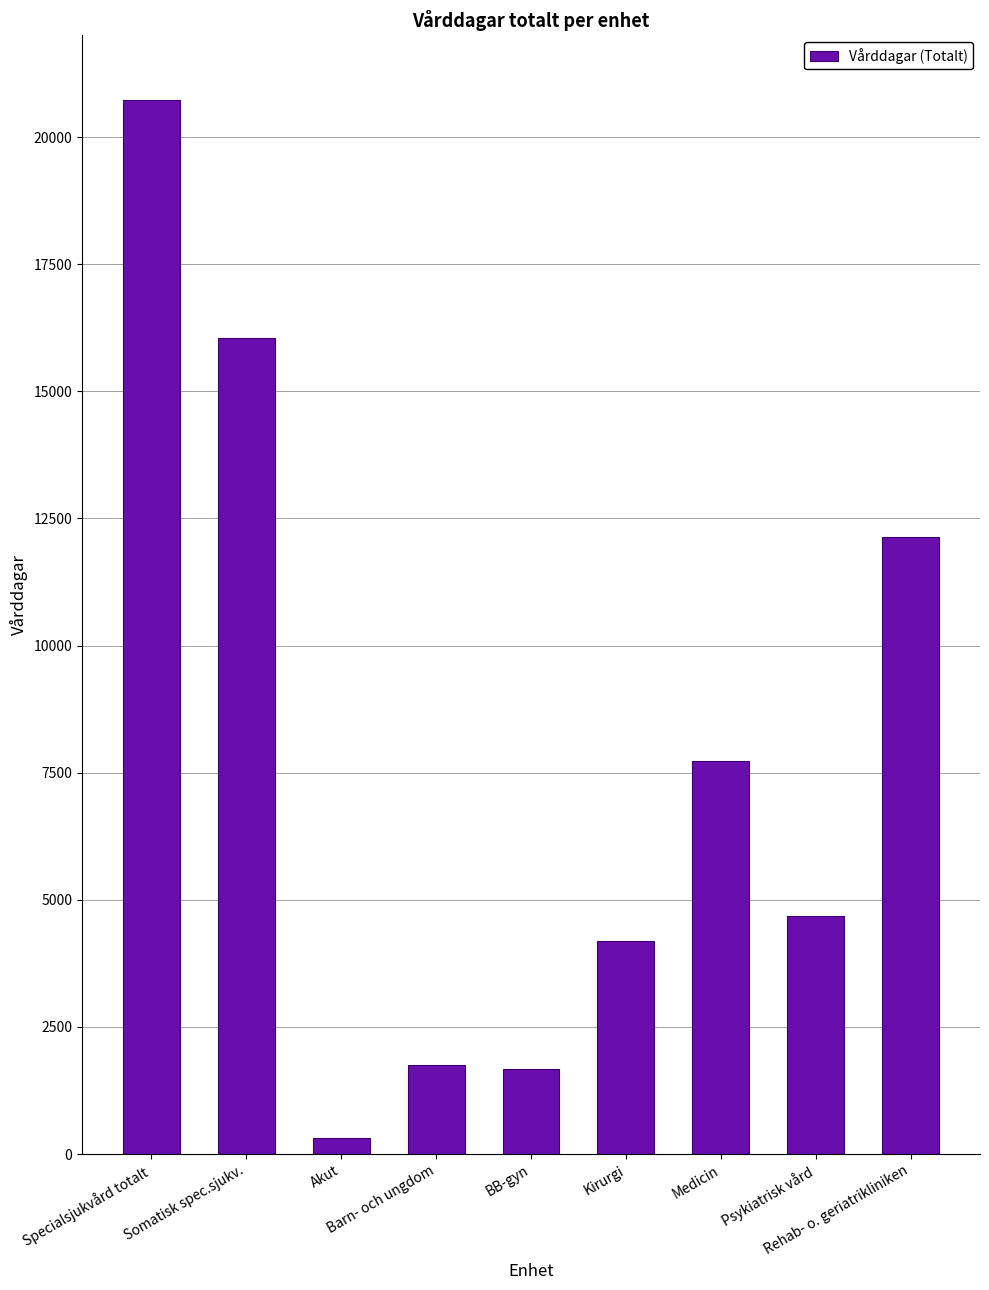

What is the minimum value shown in the chart?

317